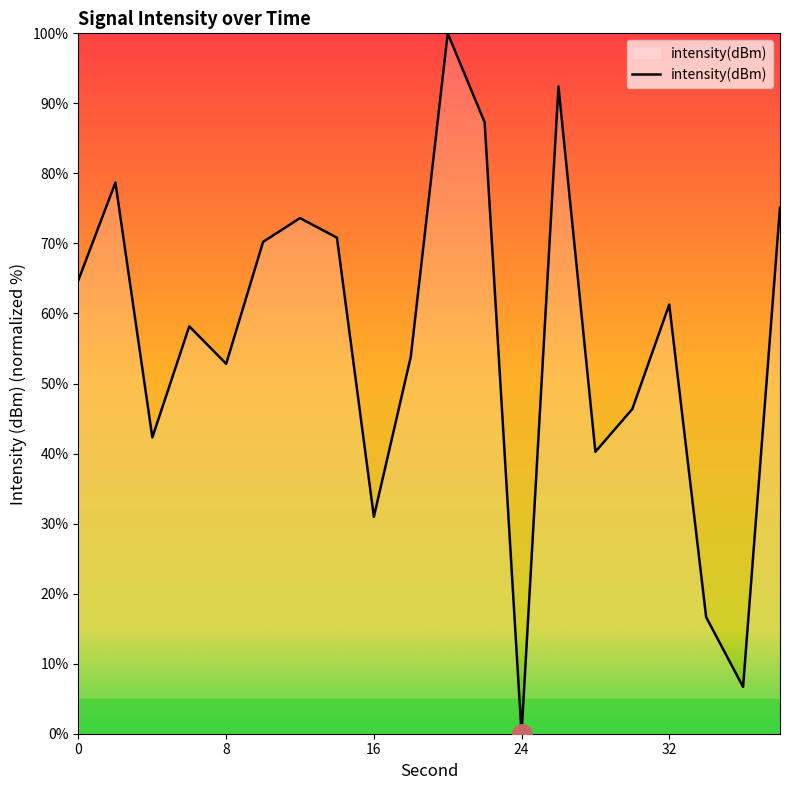

What is the greatest value displayed?

100.0